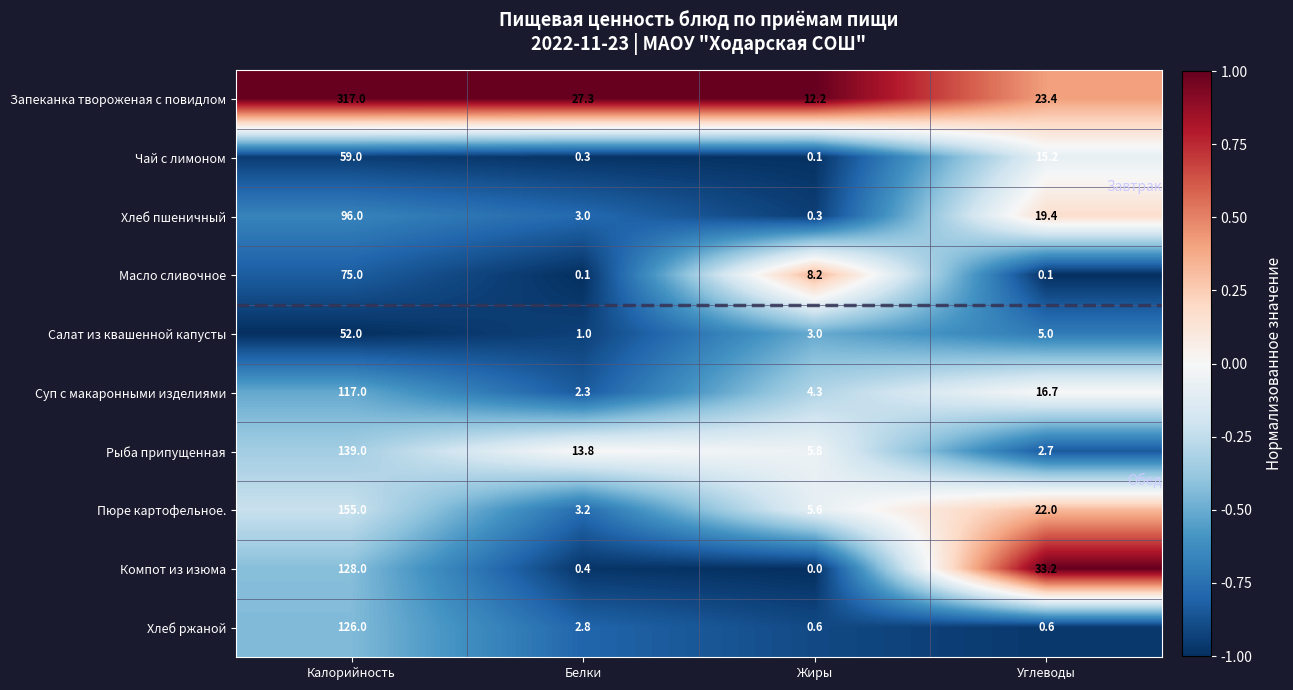

True or false: Хлеб ржаной has a value of 2.8 at Белки.

True